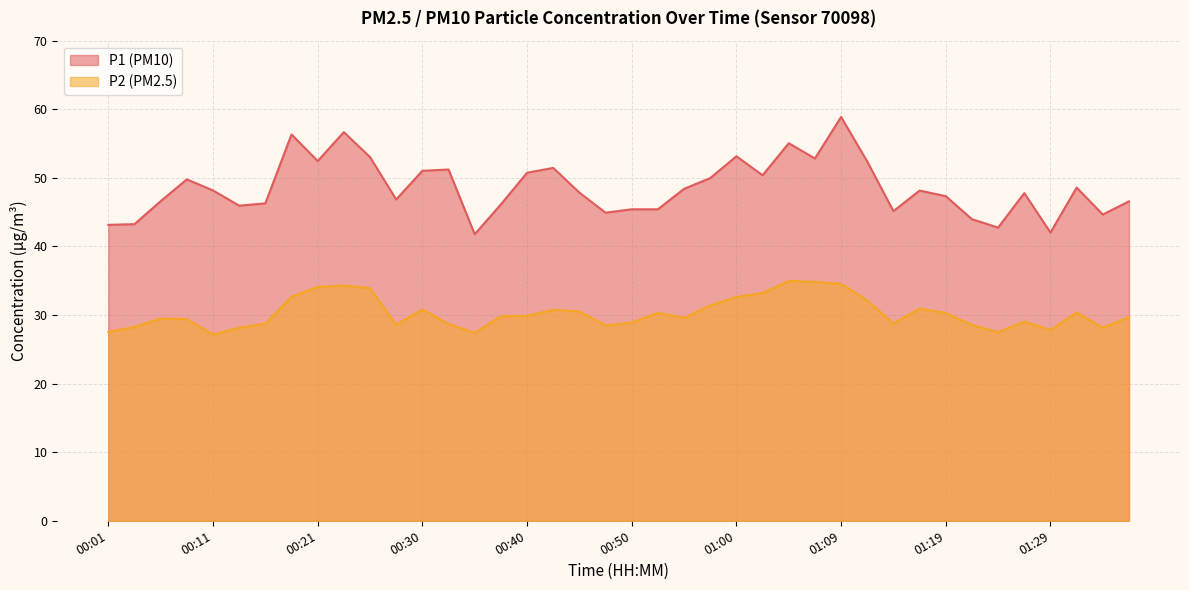

What is the label of the 35th point from the left?

01:24